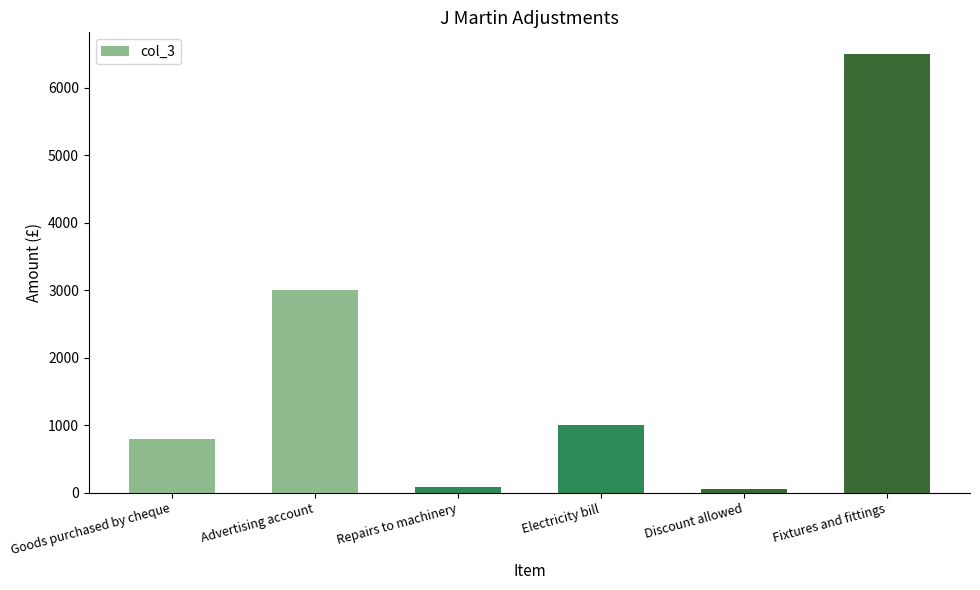

Which label corresponds to the largest value in the chart?

Fixtures and fittings